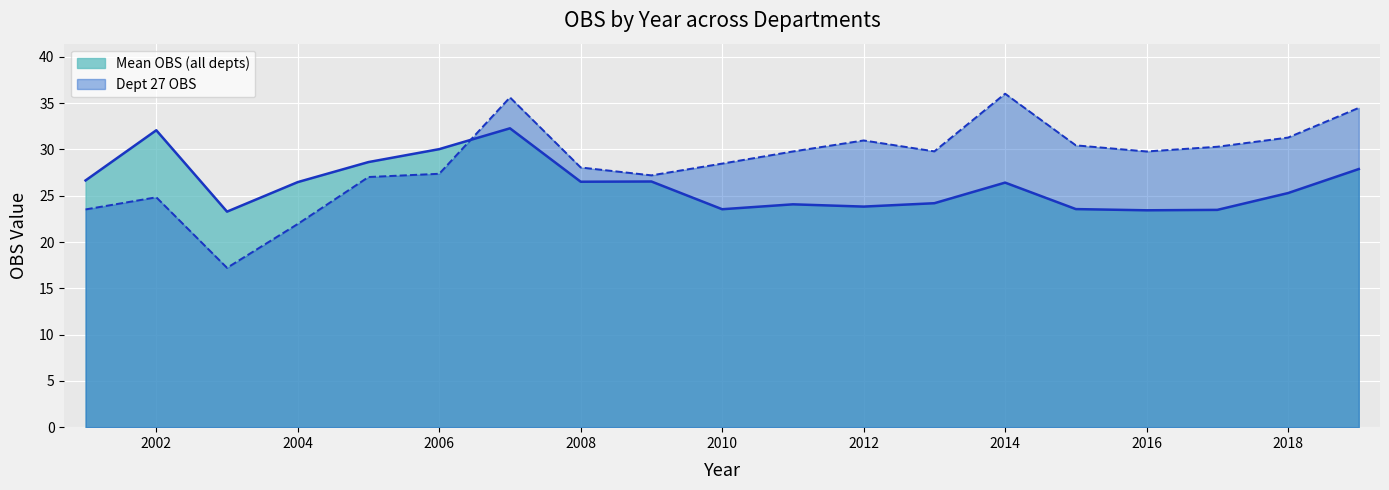

What are all the series names shown in the legend?

Mean OBS (all depts), Dept 27 OBS